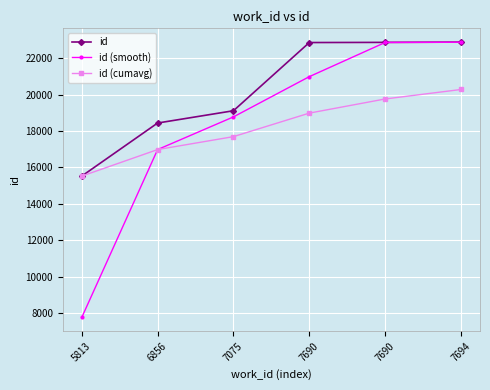

How many values in the id series are below 22856?

3